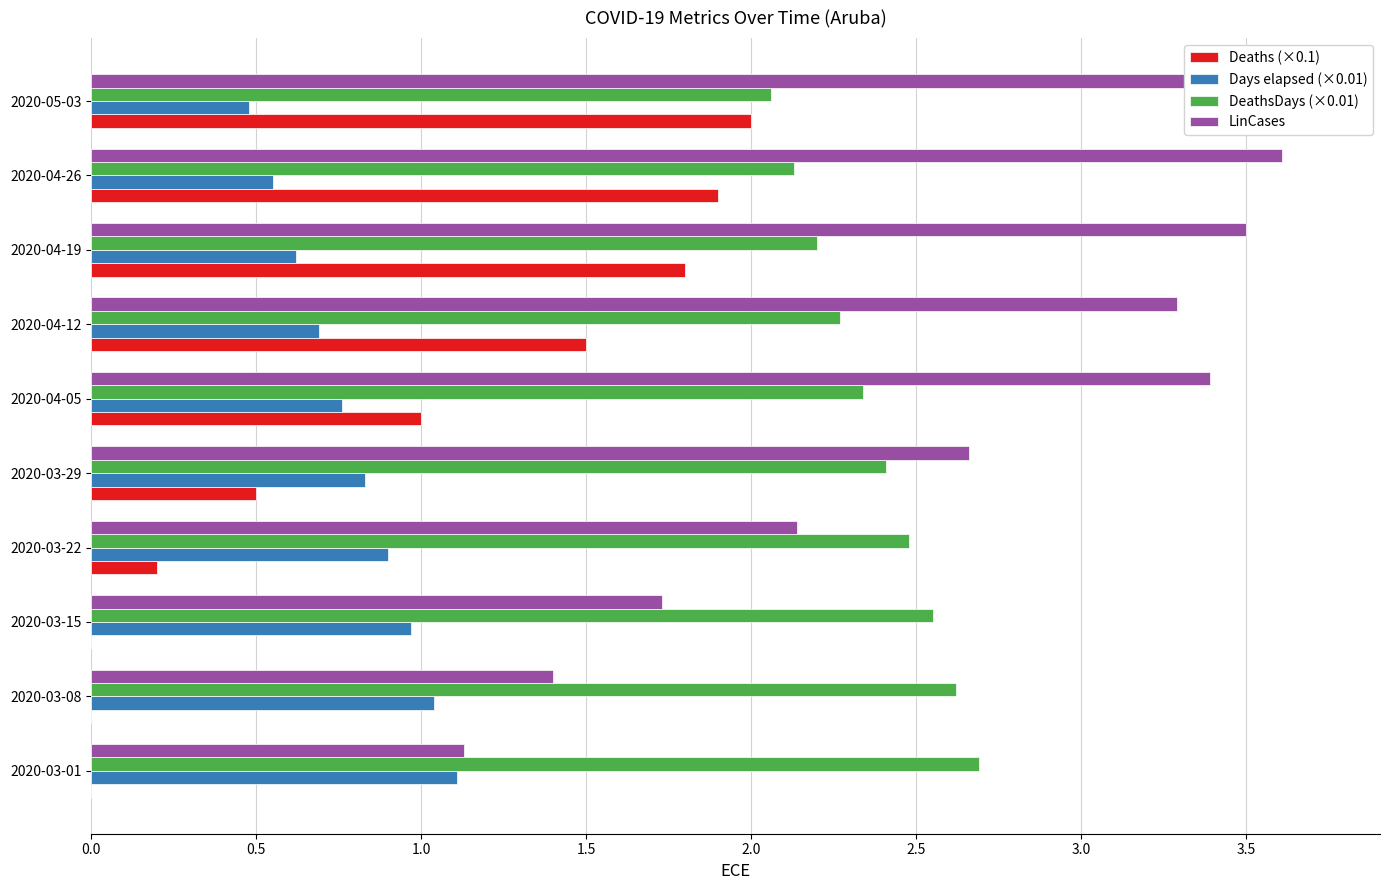

True or false: DeathsDays (×0.01) has a value of 2.7 at 2020-03-01.

True